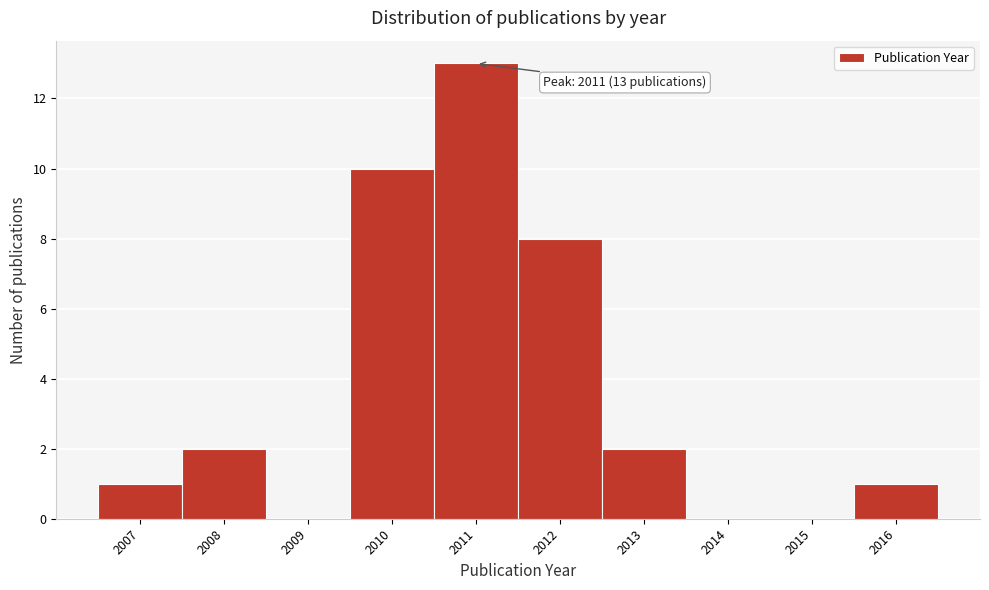

Which range on the x-axis has the tallest bar?

2010.5 to 2011.5